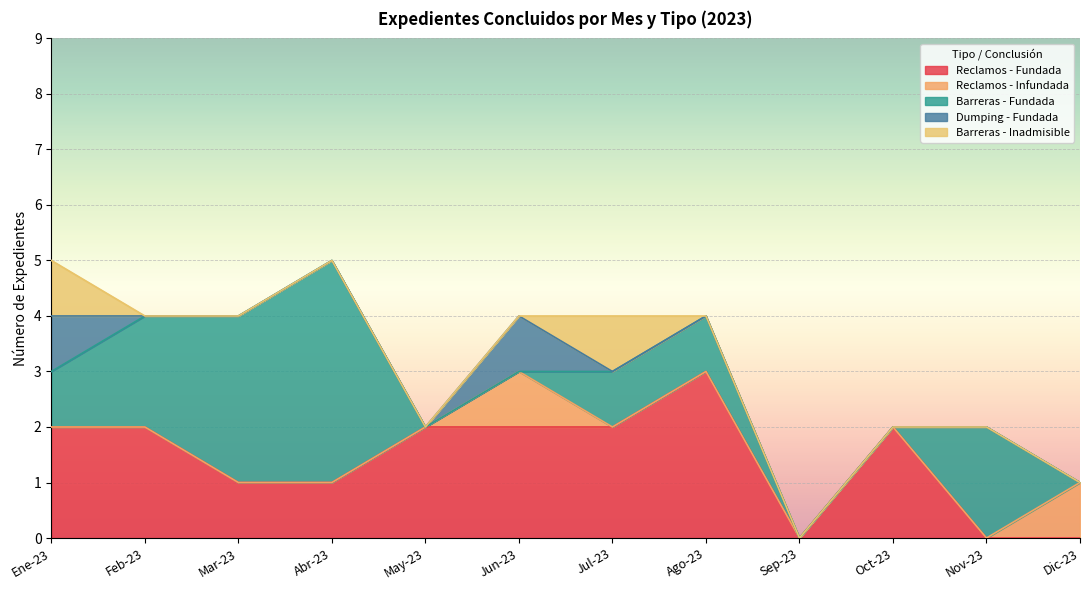

How many lines are shown in the chart?

5